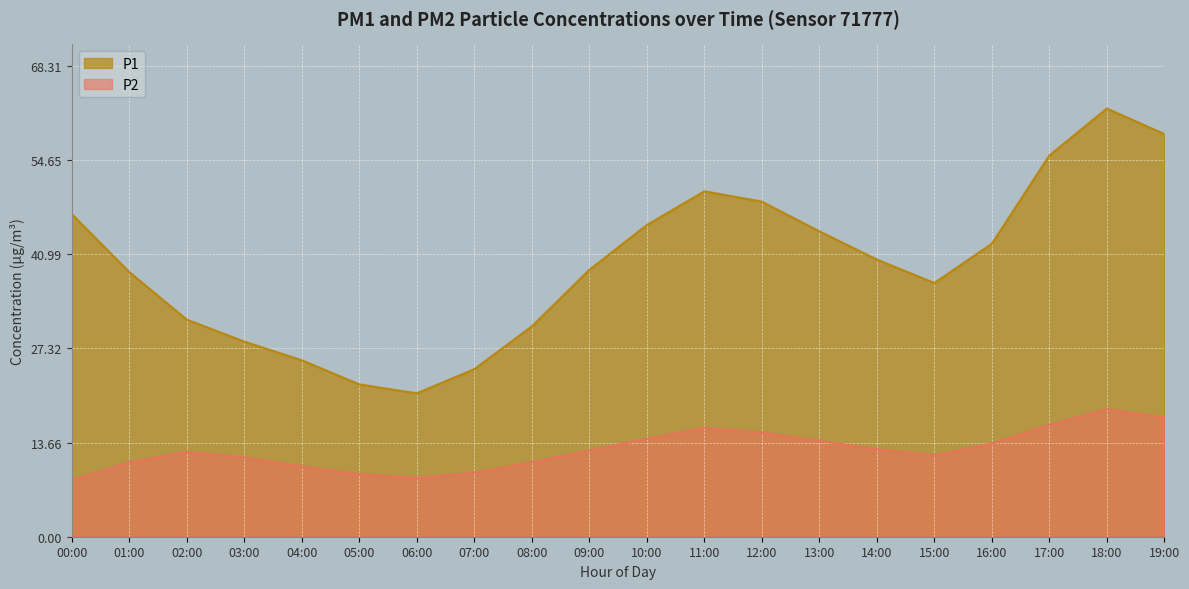

True or false: P2 and P1 cross at least once.

False